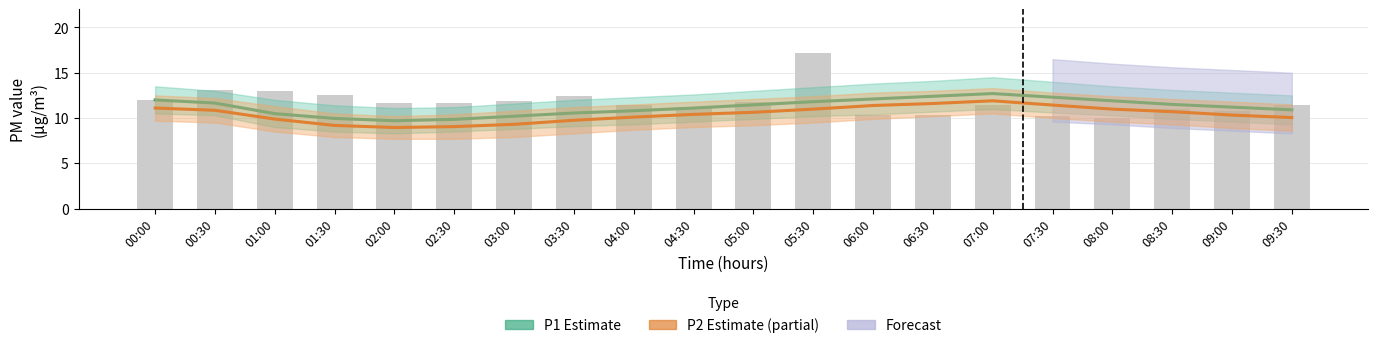

The value of P1 Estimate at 07:00 is 16.7. True or false?

False